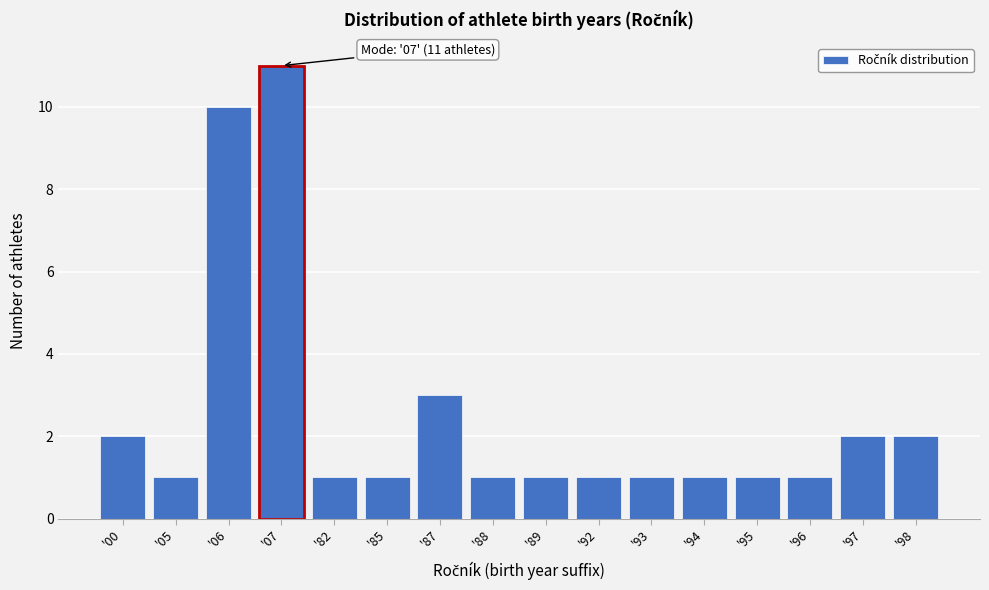

Reading left to right, extract all data points from this chart.

'00=2	'05=1	'06=10	'07=11	'82=1	'85=1	'87=3	'88=1	'89=1	'92=1	'93=1	'94=1	'95=1	'96=1	'97=2	'98=2